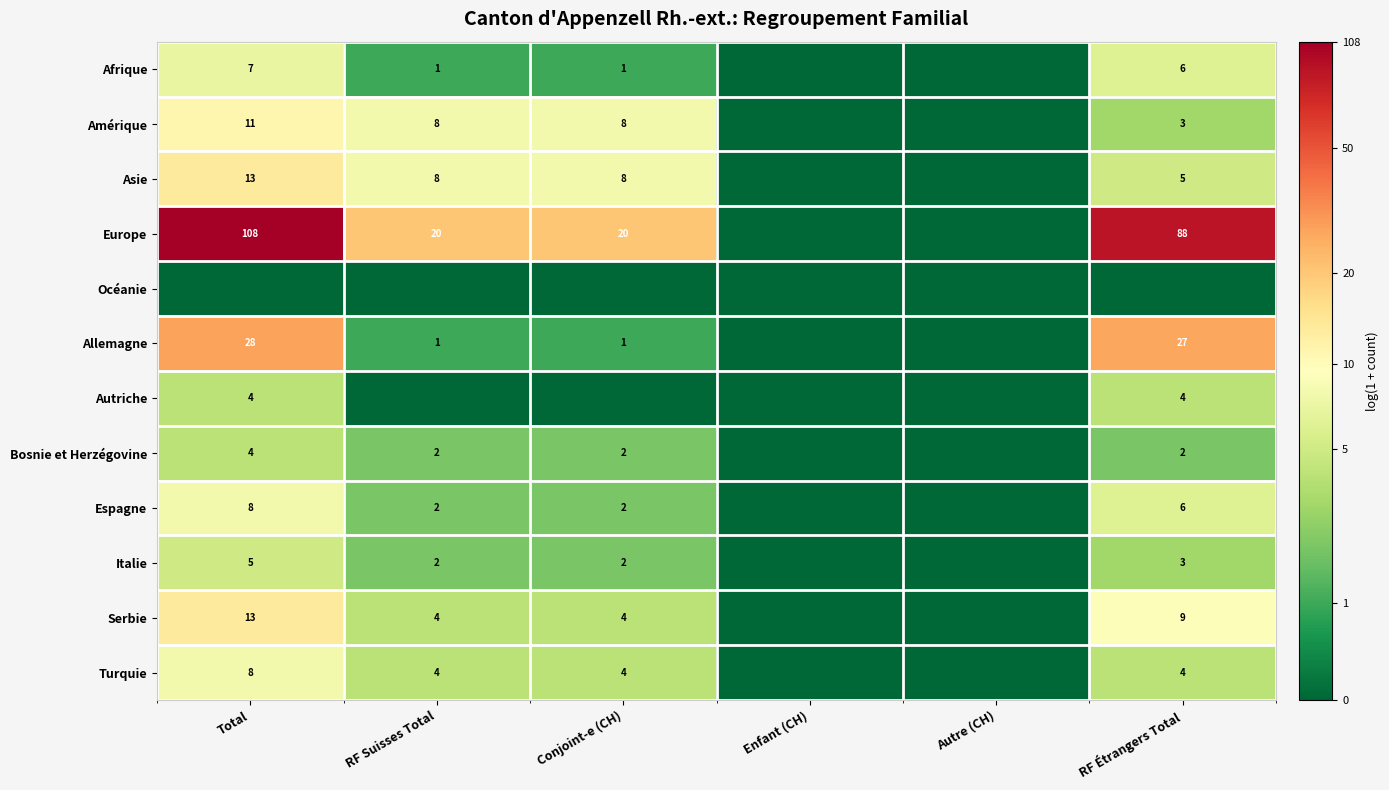

What is the sum of the Espagne values at Total and RF Suisses Total?

10